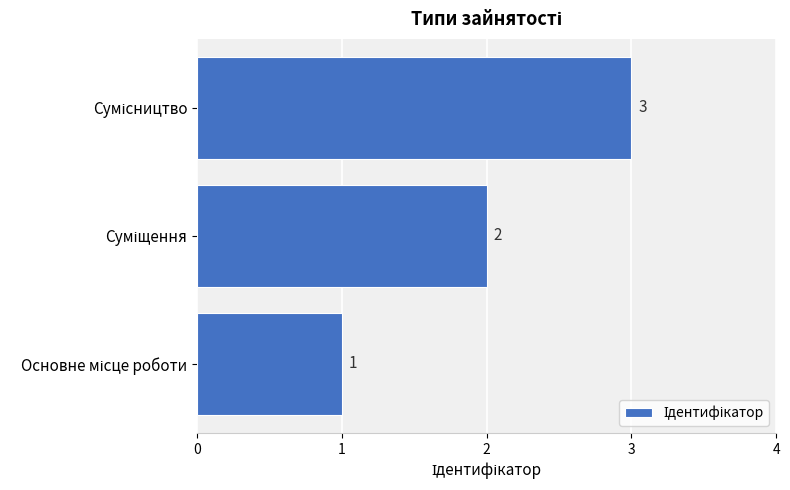

What is the sum of all values?

6